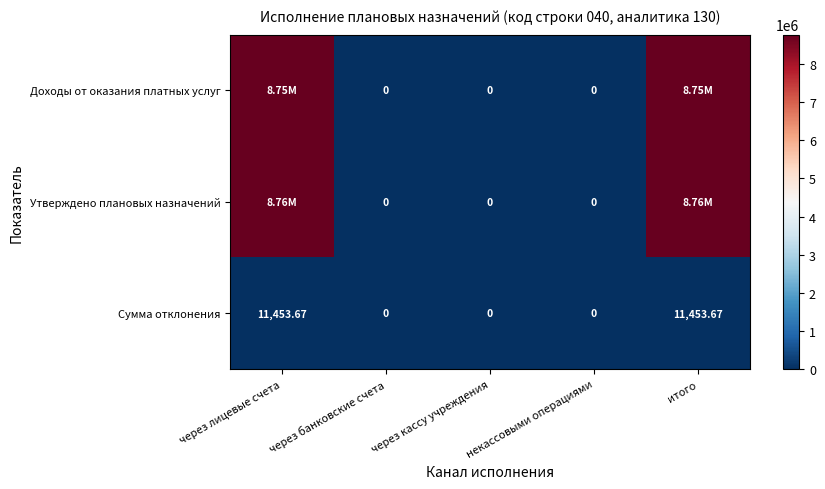

Between через лицевые счета and через кассу учреждения, which series saw the biggest shift?

Утверждено плановых назначений